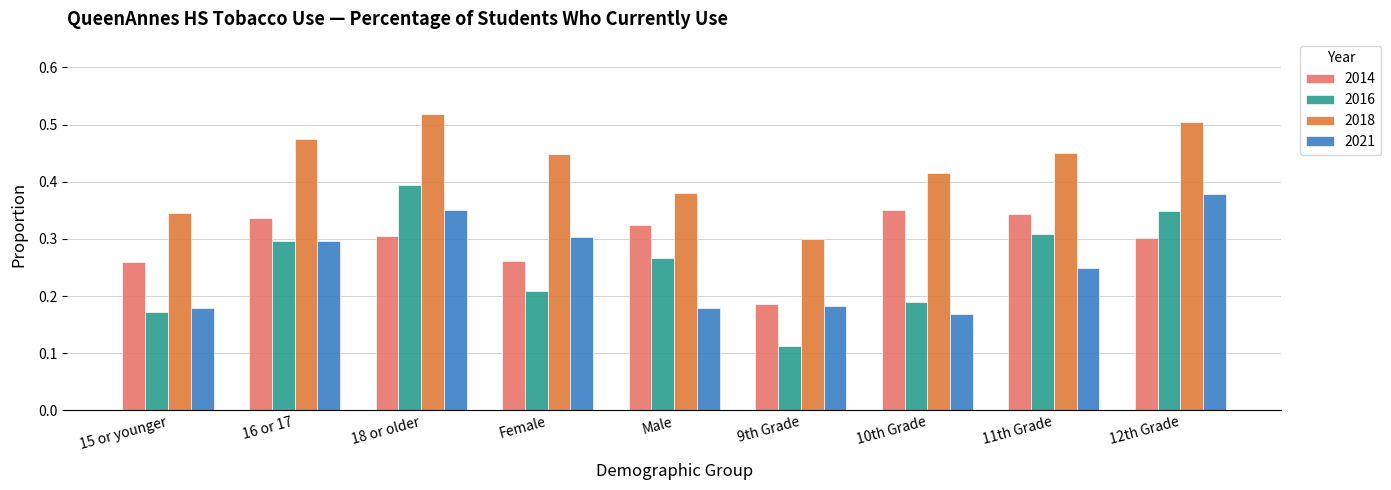

At which label does 2018 reach its minimum?

9th Grade